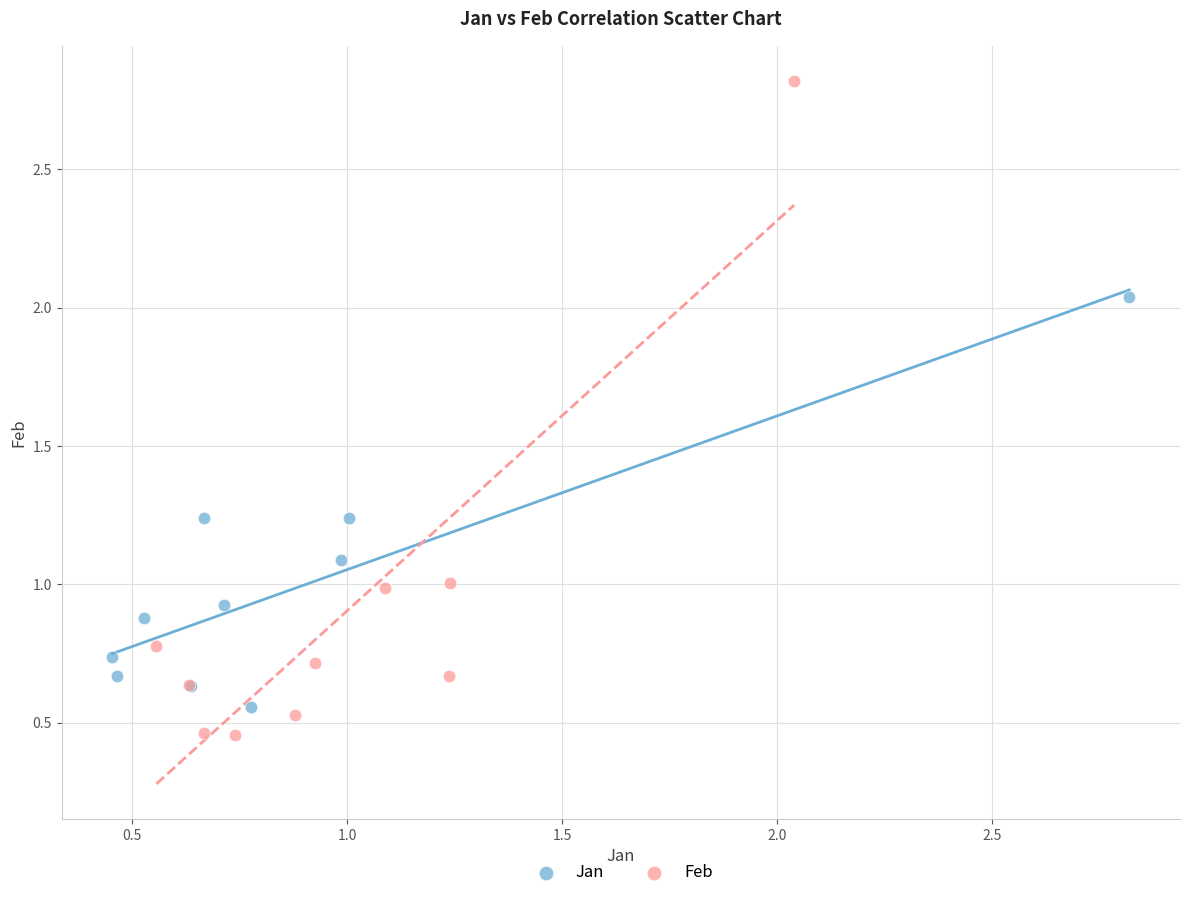

Which series has the largest Y range (max minus min)?

Feb